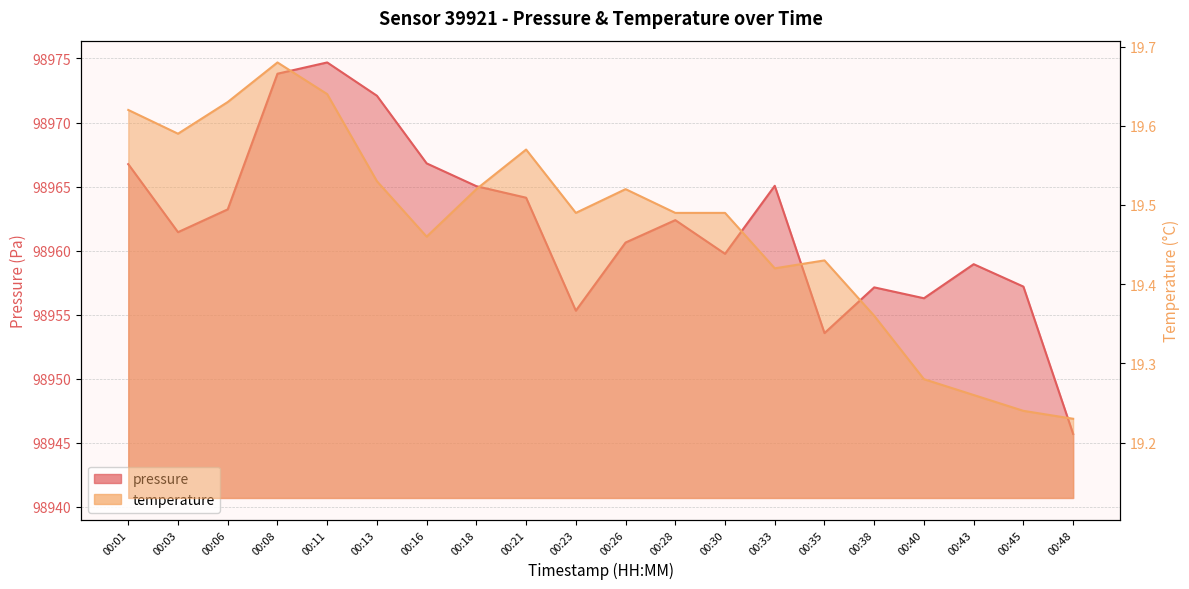

At which category does temperature reach its first local peak?

00:08